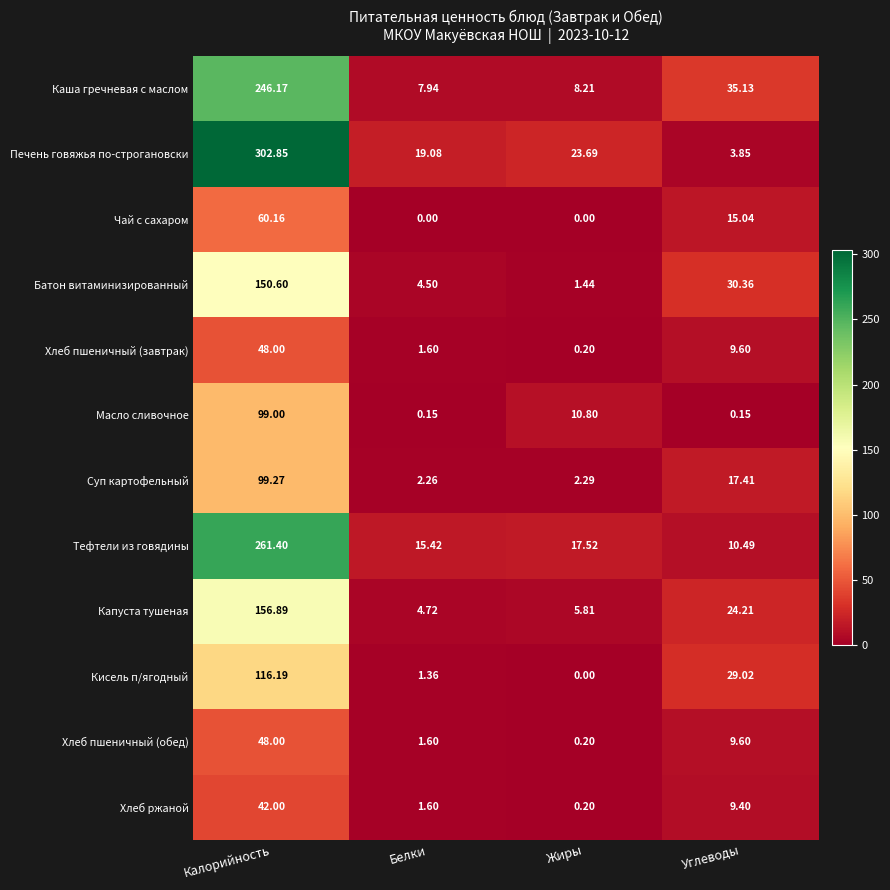

At which category is the sum across all series the highest?

Калорийность